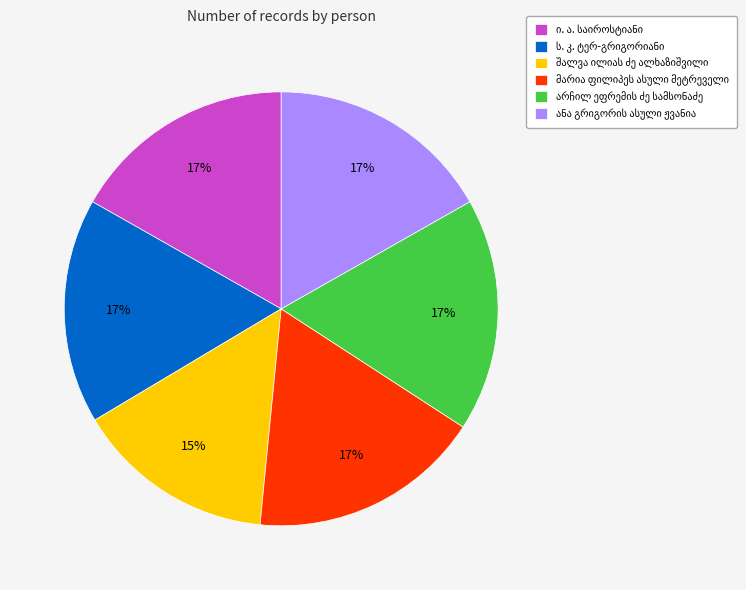

Is there any slice that represents more than half of the pie?

No